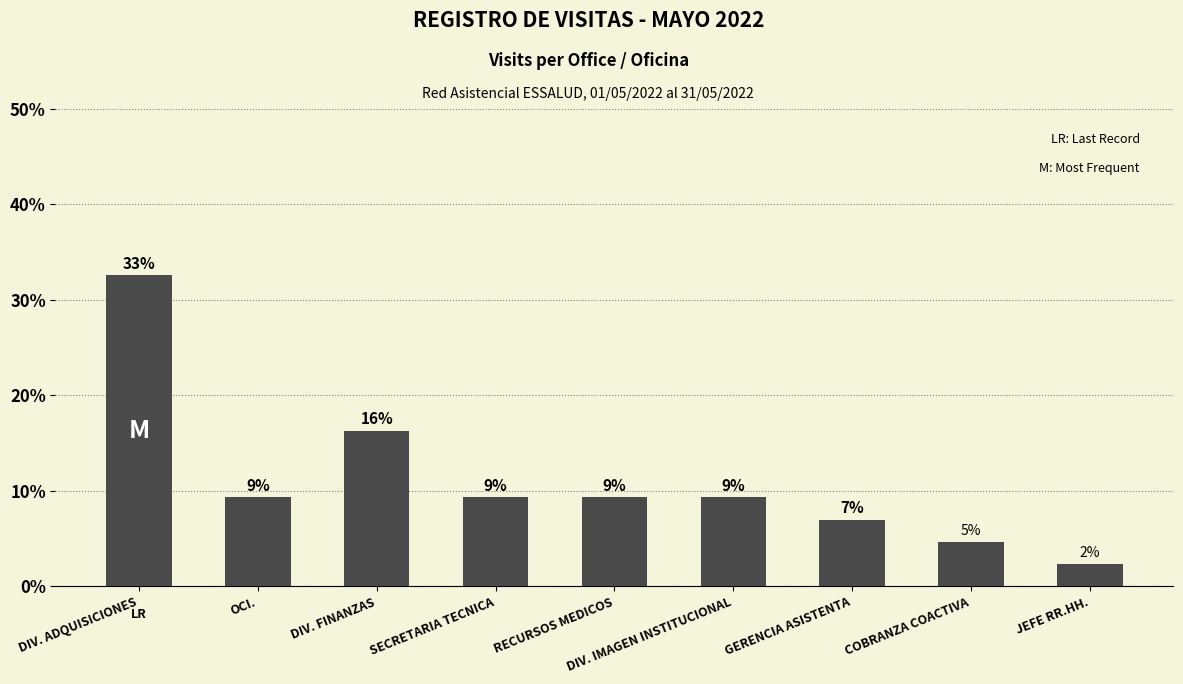

Are the bars horizontal?

No